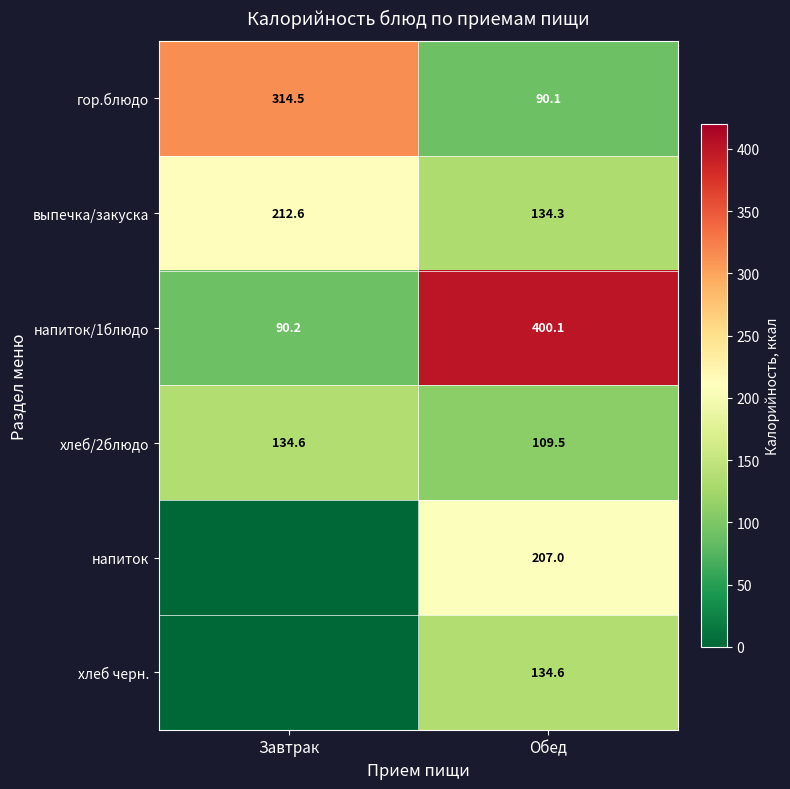

What is the spread (max minus min) of values at Завтрак?

314.5